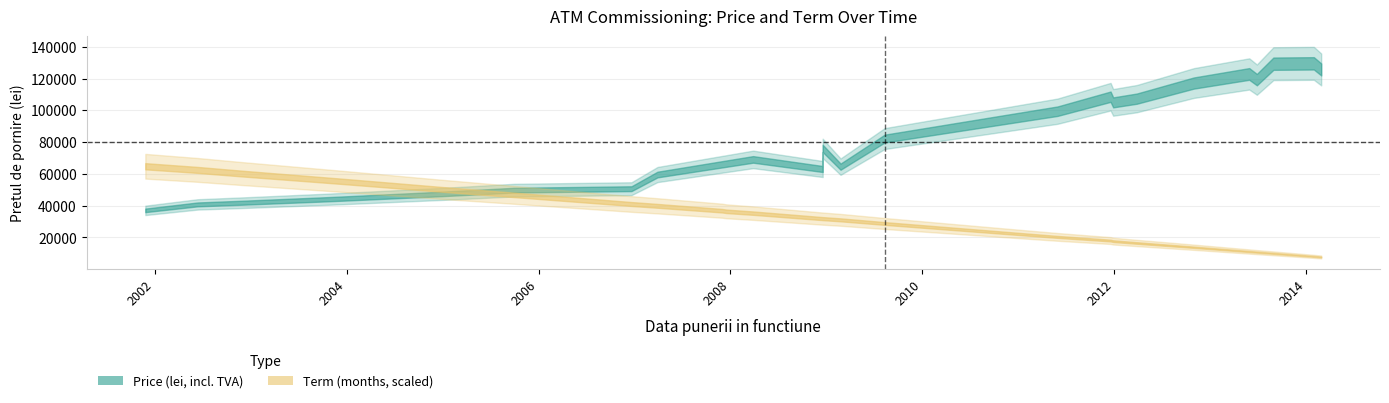

True or false: Term (months) has more than 2 points higher than both neighbors.

False